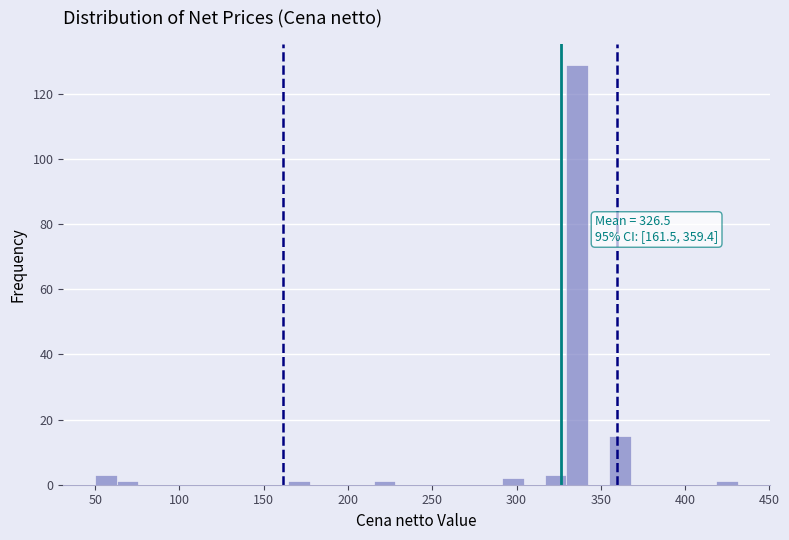

Read against the x-axis, roughly where is the centre of the tallest bar?

335